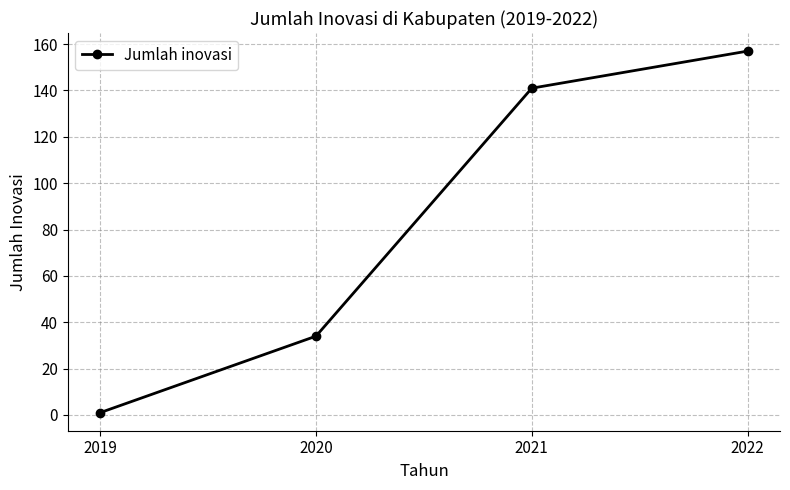

What is the change in value from 2021 to 2022?

+16